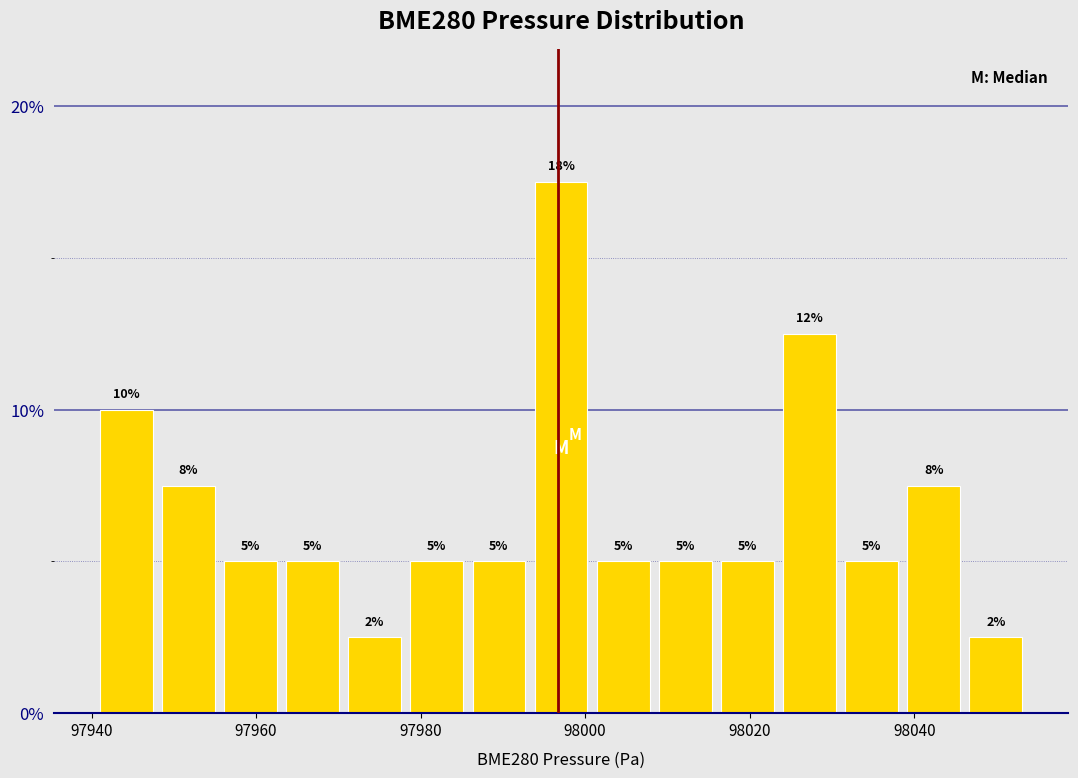

Read against the x-axis, roughly where is the centre of the tallest bar?

97998